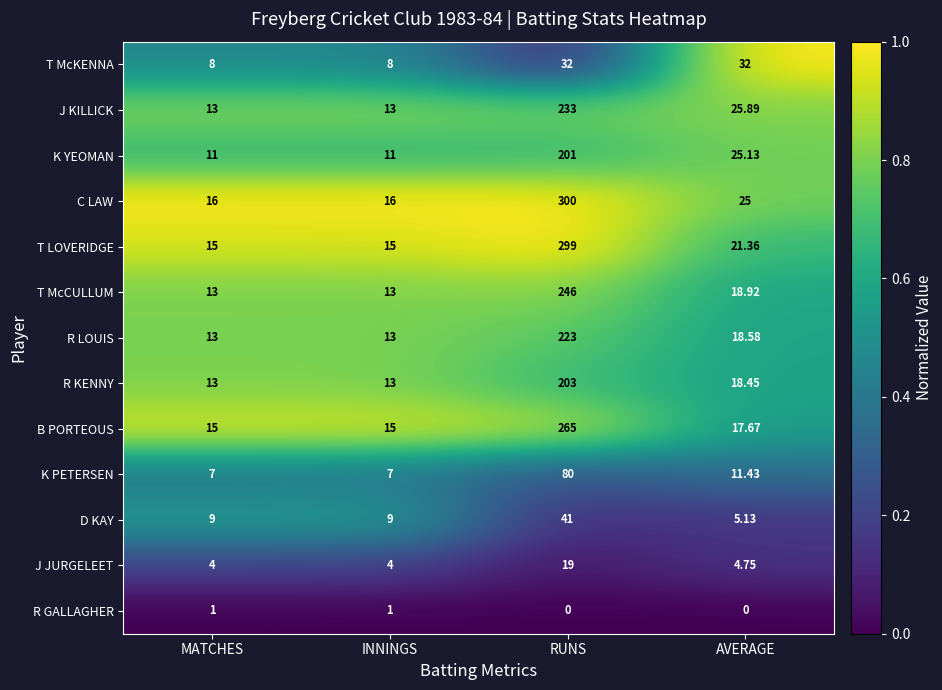

Count the number of categories in the chart.

4